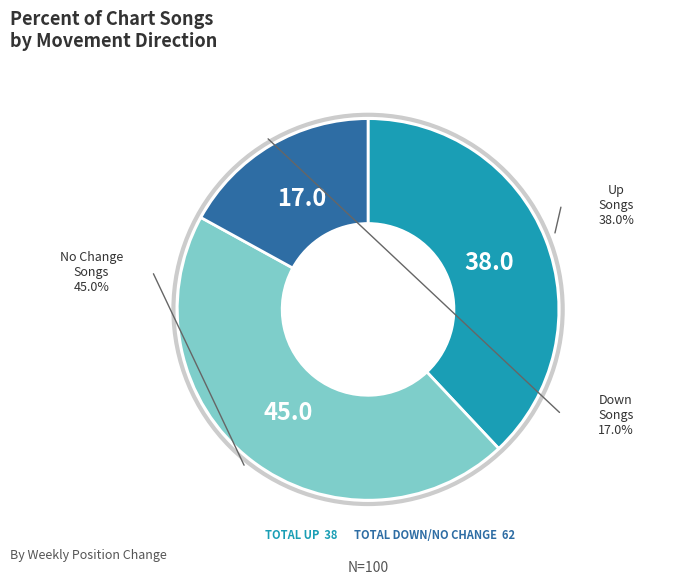

Is there any slice that represents more than half of the pie?

No